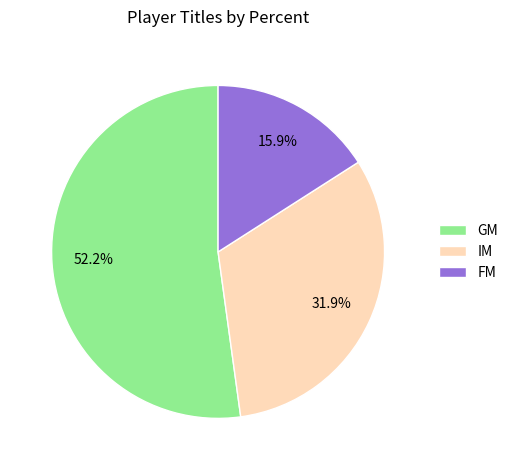

Which slice represents more than half of the pie?

GM